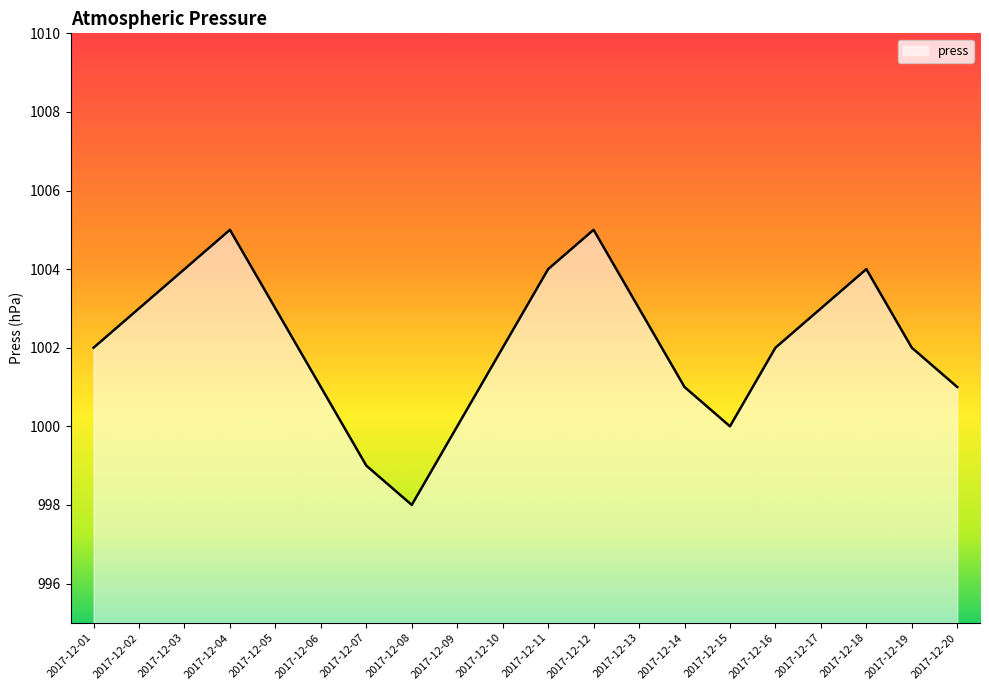

Does the chart have visible grid lines?

No